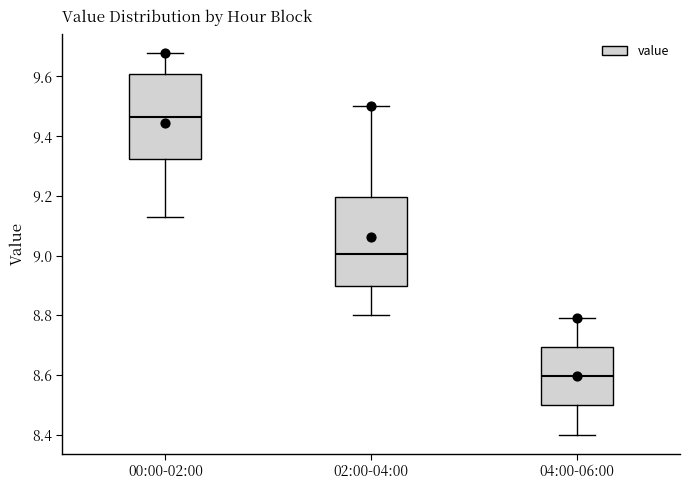

Which box's median line is the highest?

00:00-02:00